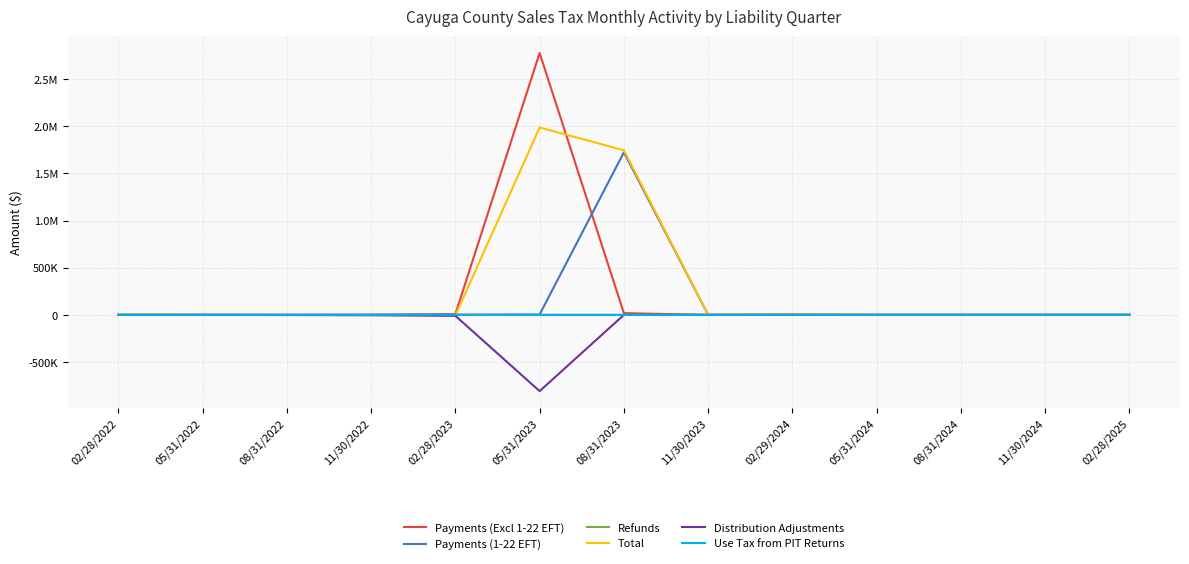

Does the chart display data point markers on the line(s)?

No